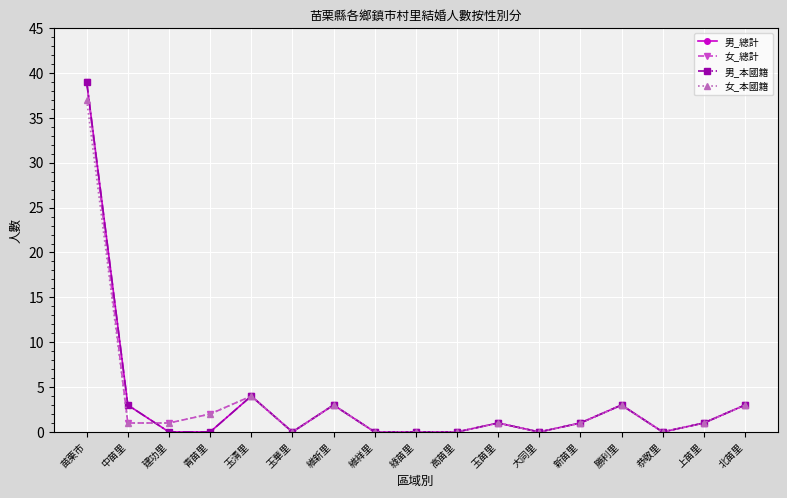

In 男_總計, how many points are lower than both neighbors (excluding endpoints)?

3